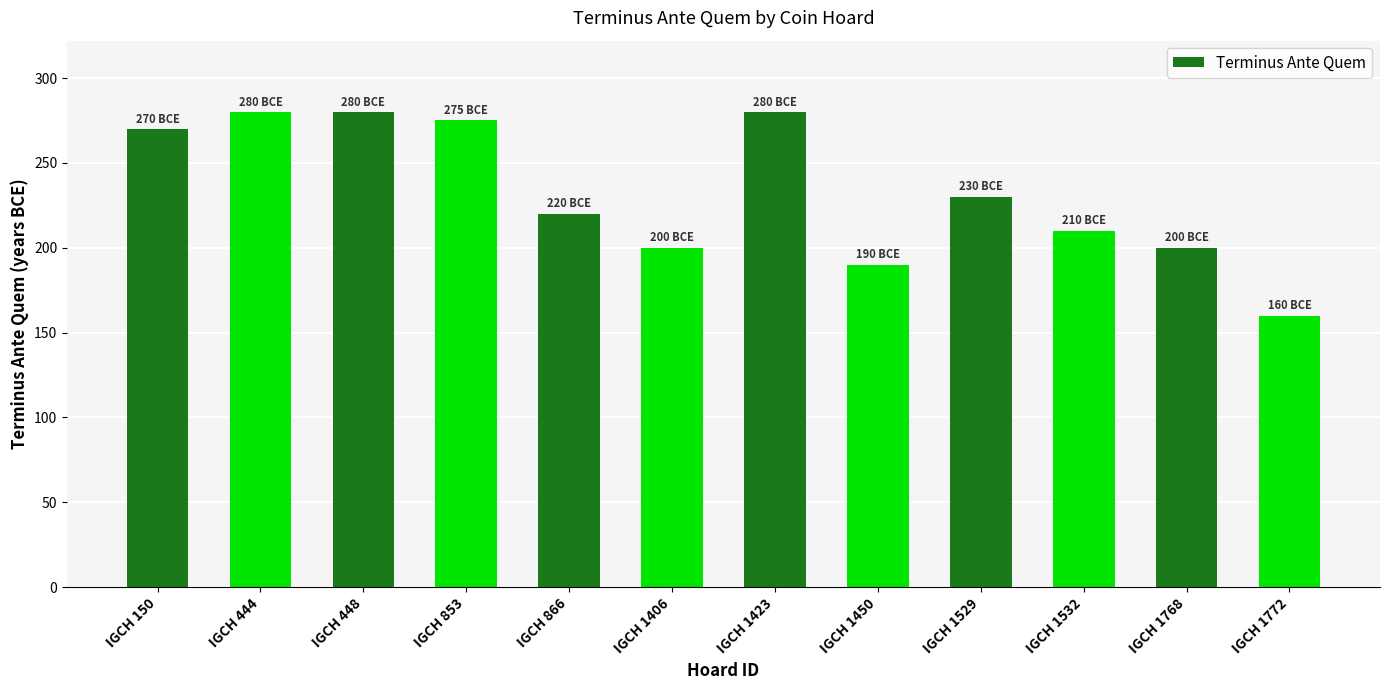

True or false: the data shows 275 at IGCH 853.

True